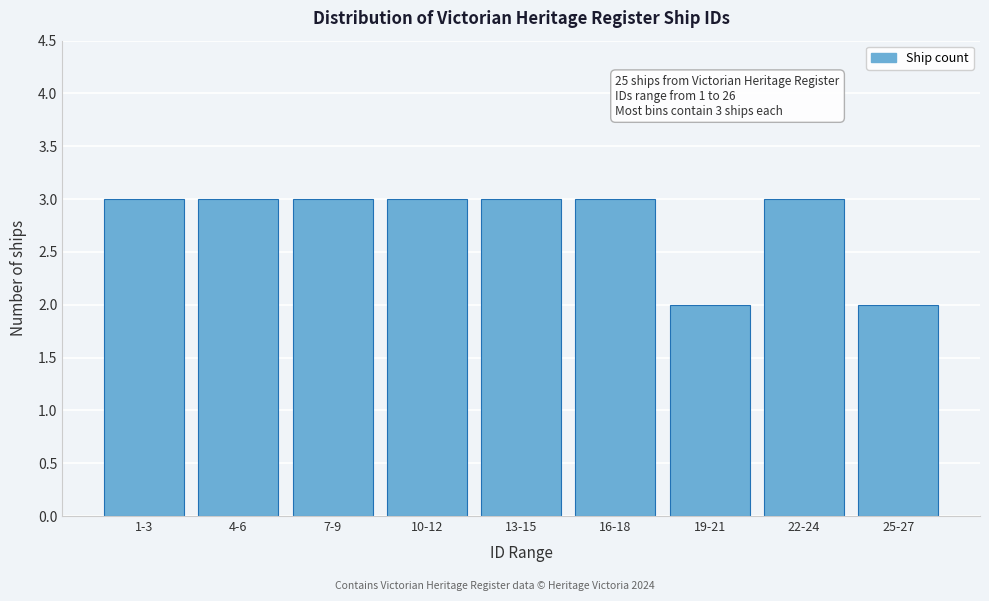

Reading left to right, list all the values displayed in this chart.

3	3	3	3	3	3	2	3	2